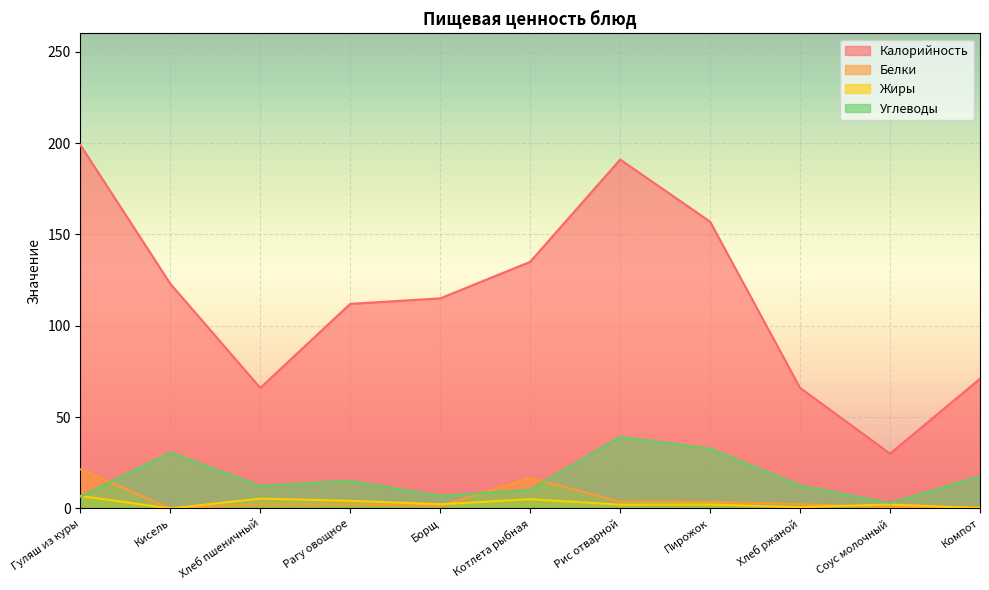

Where is the first local maximum for Калорийность?

Рис отварной